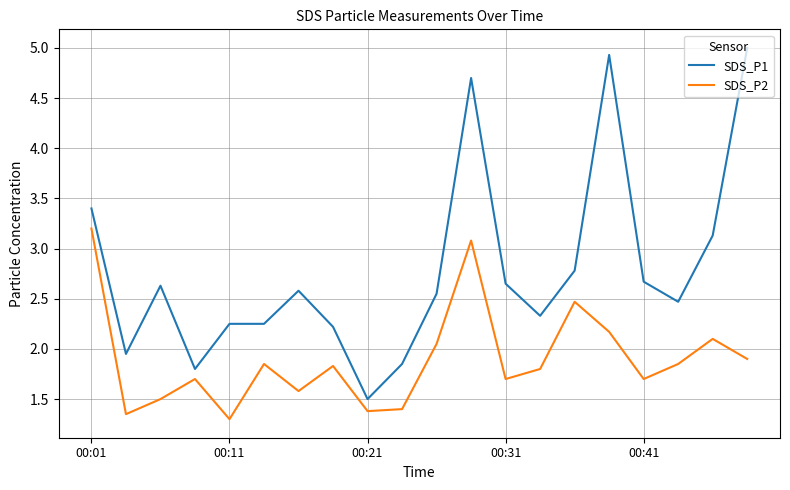

List the series in order of their peak value, highest first.

SDS_P1, SDS_P2